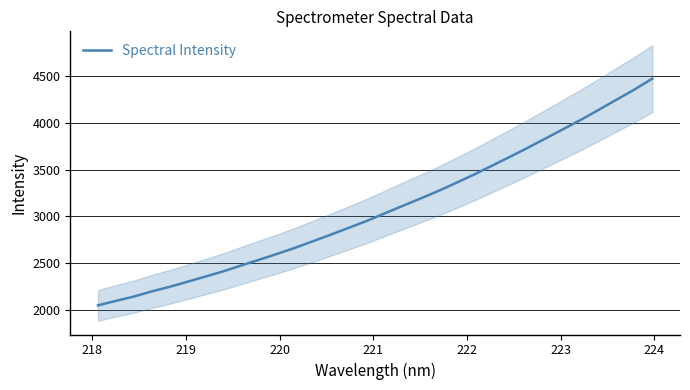

Does the chart have visible grid lines?

Yes